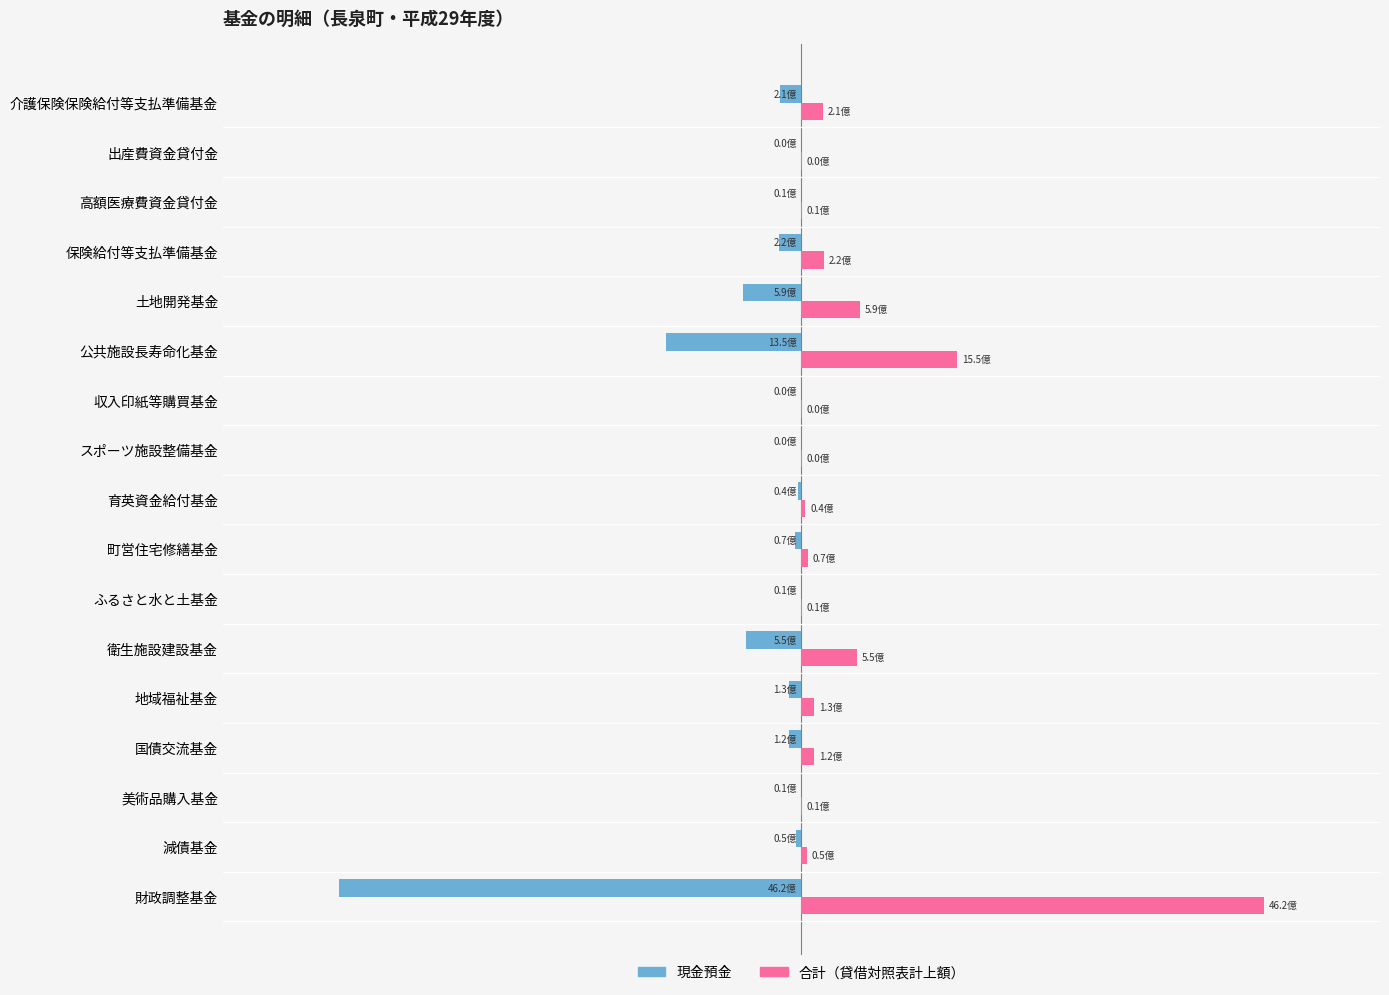

What is the average value of the 合計（貸借対照表計上額） series?

481179361